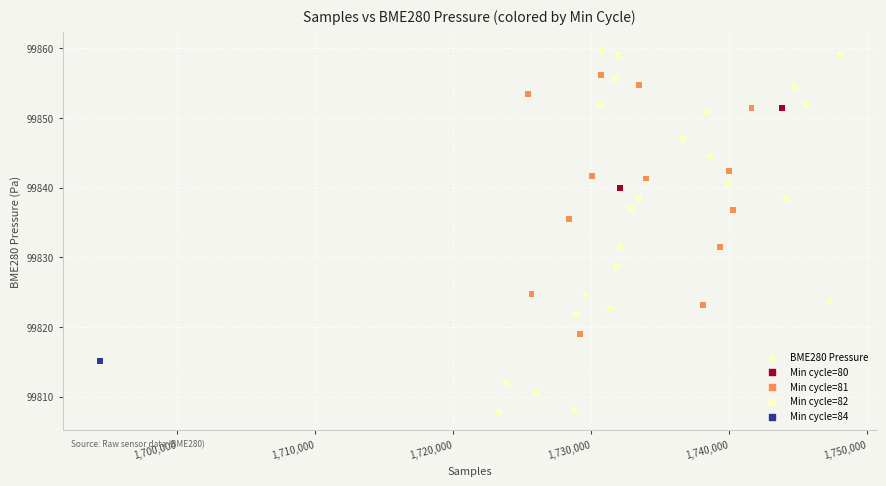

What is the range of X values (max minus min)?

53646.0